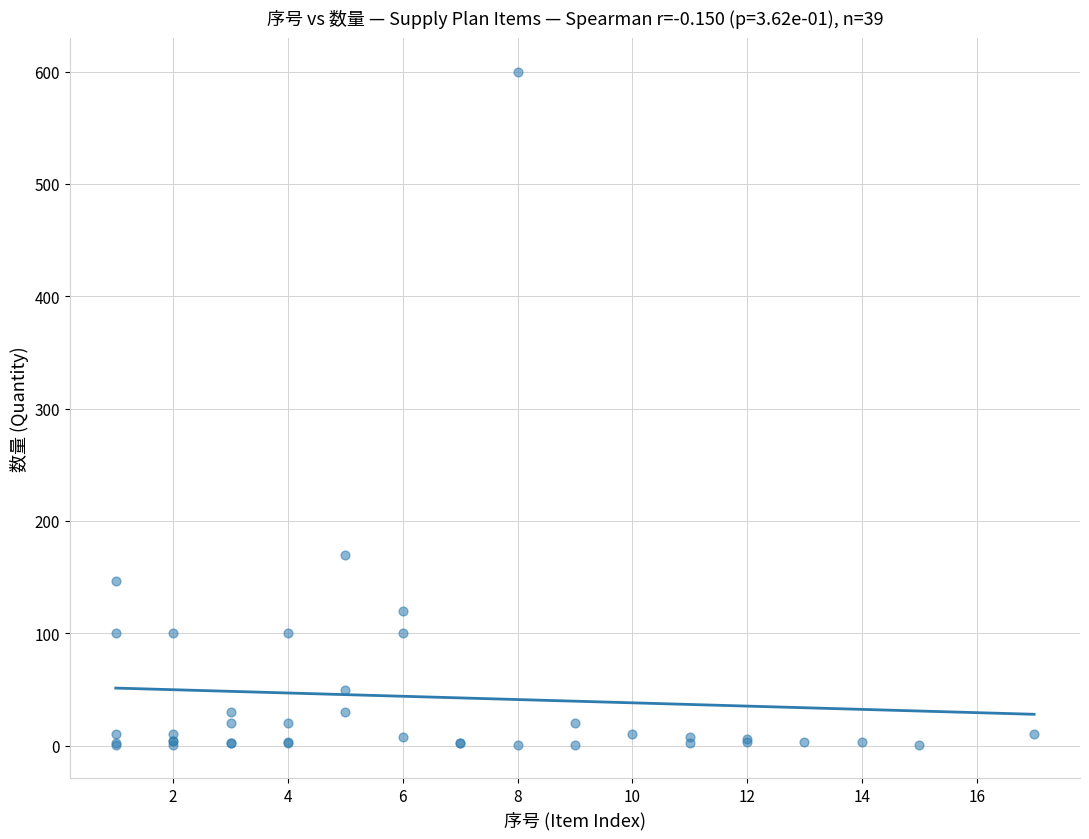

What Y value in the scatter plot is closest to 300?

170